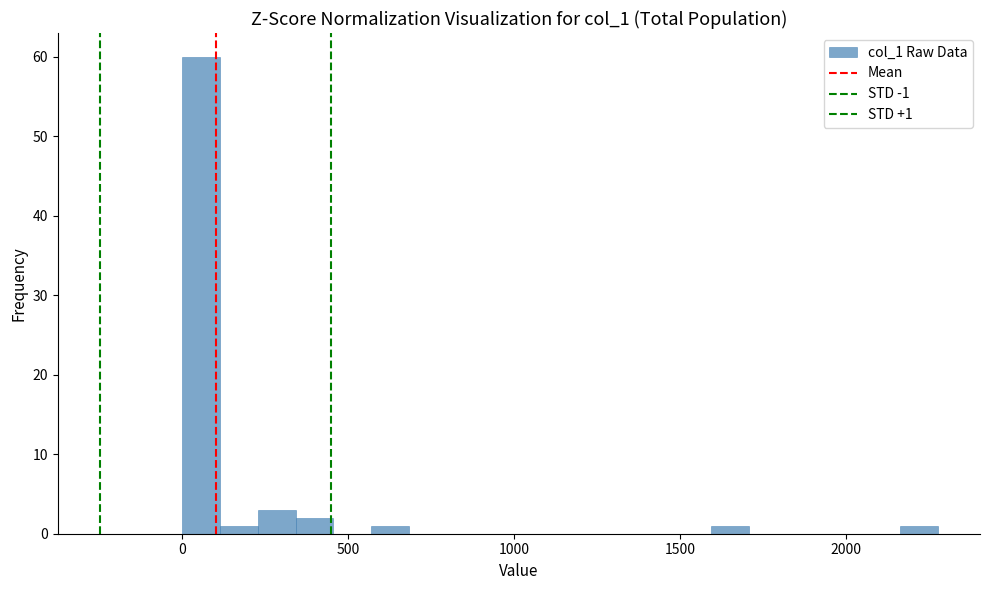

Read against the x-axis, roughly where is the centre of the tallest bar?

50